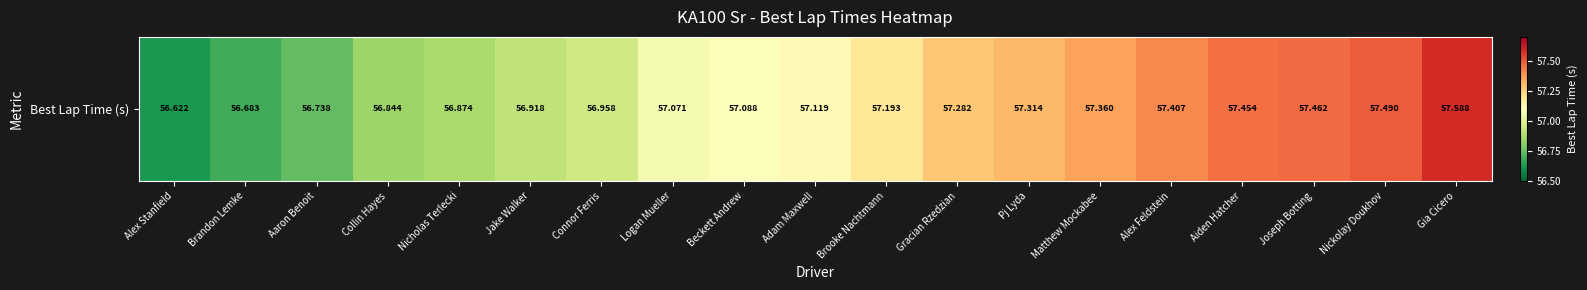

Approximately how many times larger is the value at Jake Walker compared to Adam Maxwell?

1.0